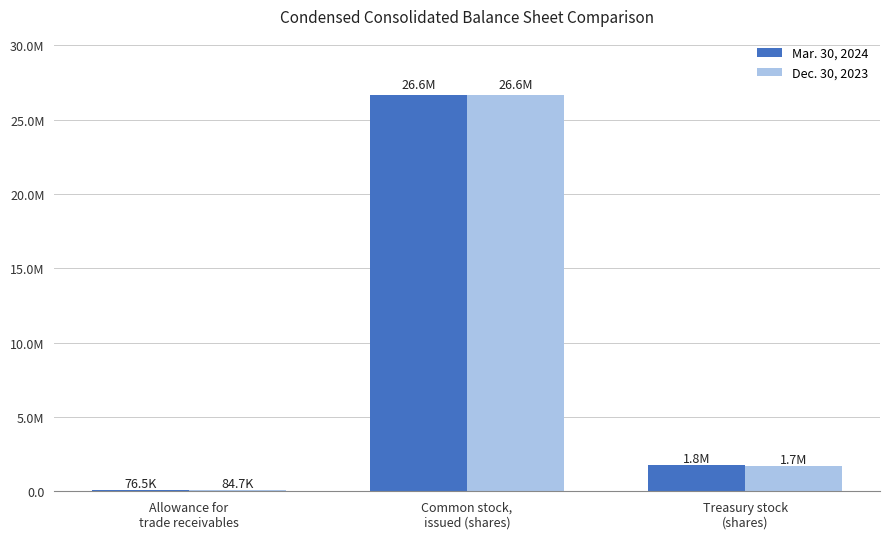

What is the label of the 1st bar from the left?

Allowance for
trade receivables